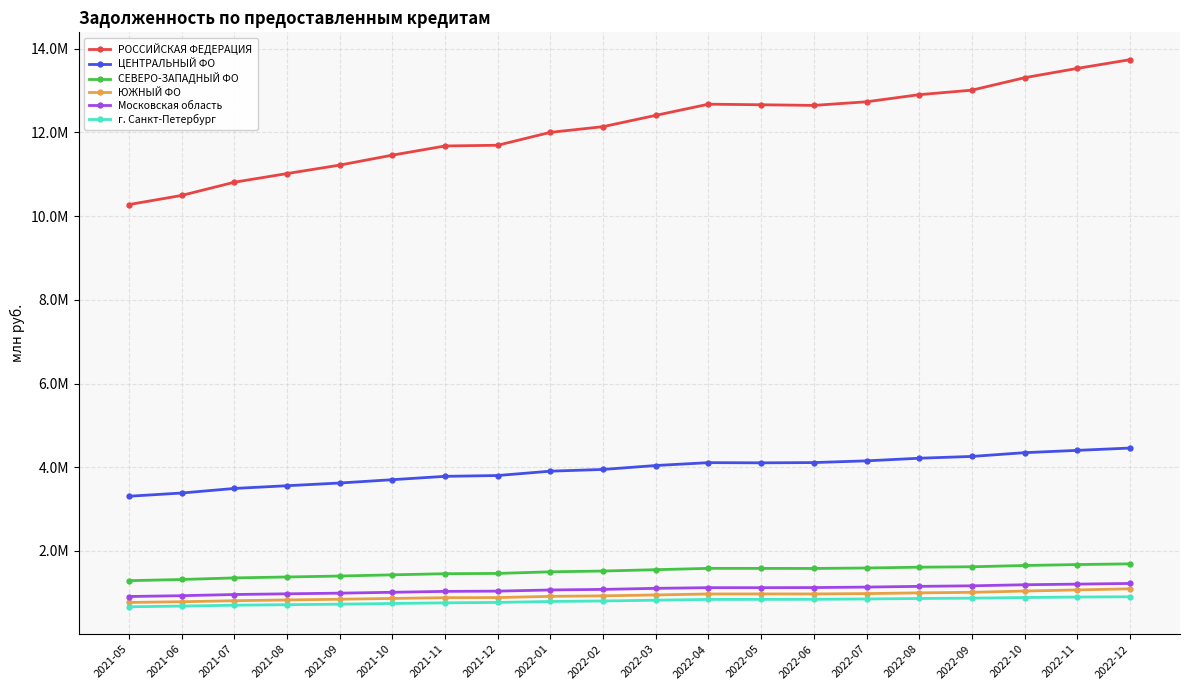

Which series changed the most between 2021-06 and 2021-11?

РОССИЙСКАЯ ФЕДЕРАЦИЯ